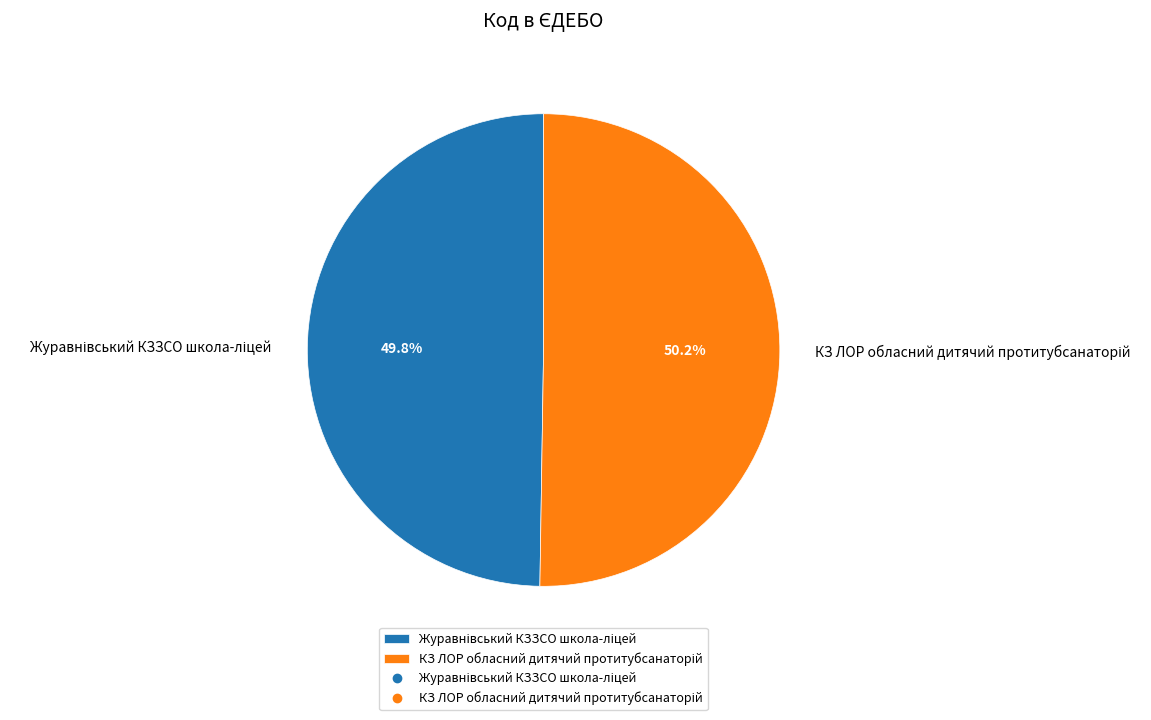

What is the largest slice in the pie chart?

КЗ ЛОР обласний дитячий протитубсанаторій